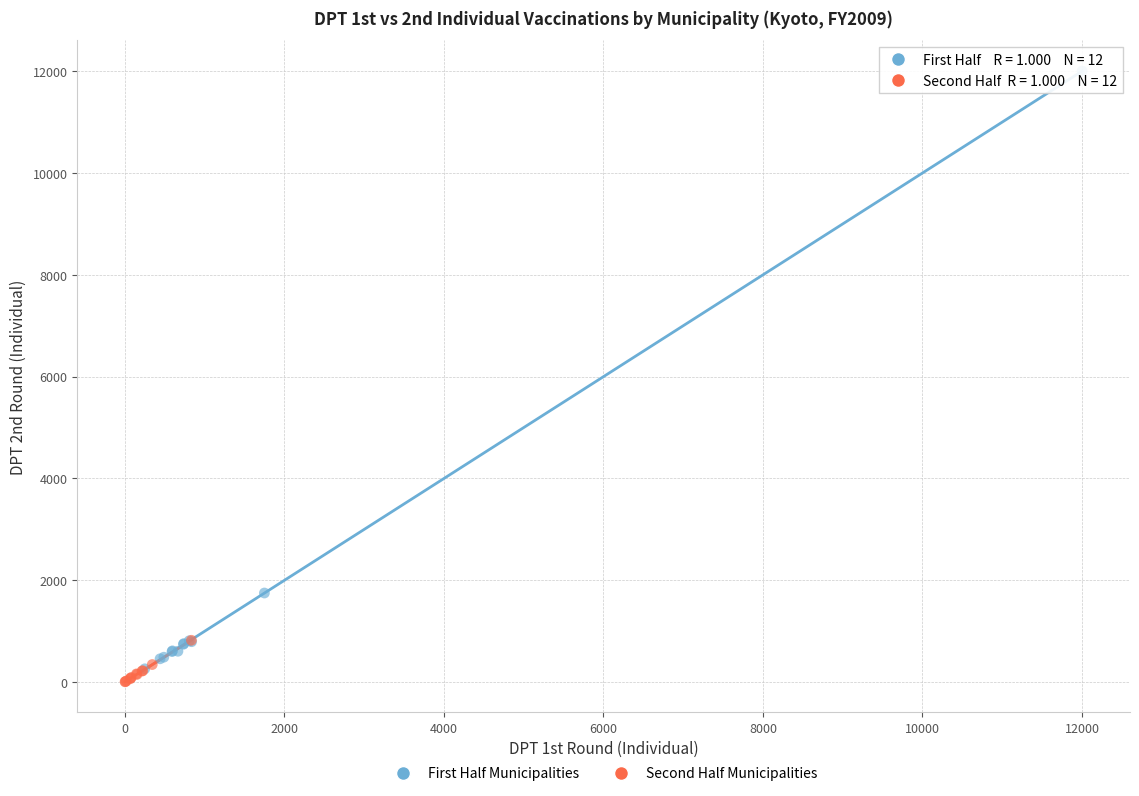

Which series reaches the maximum Y coordinate?

First Half Municipalities